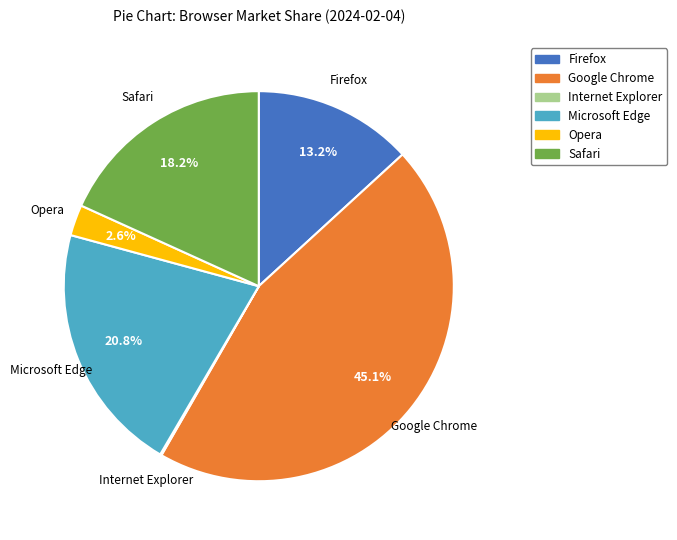

Is the sum of Google Chrome and Microsoft Edge greater than half?

Yes